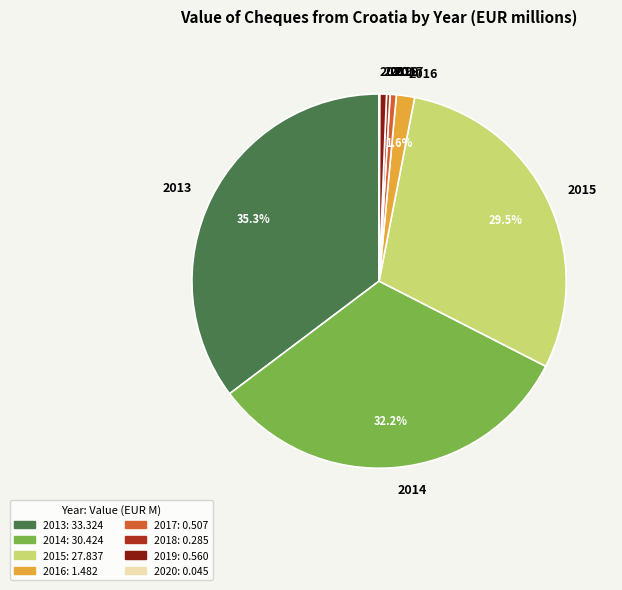

To the nearest percent, what is the difference between the largest and smallest slice percentages?

35%